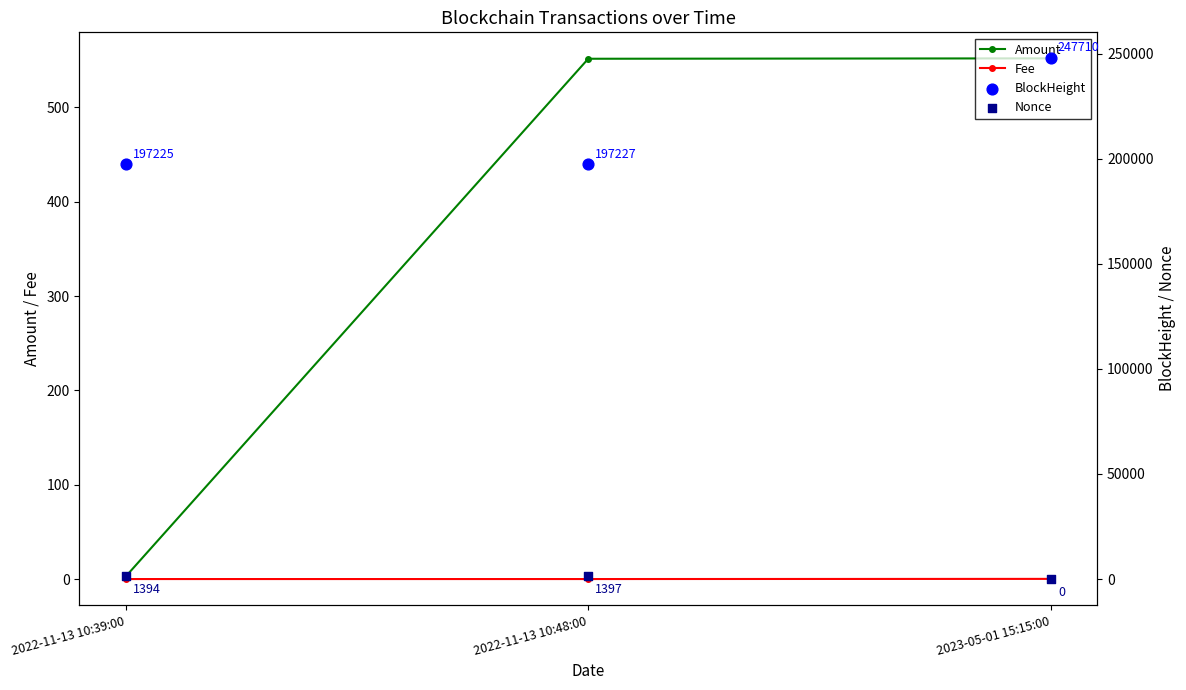

Which series reaches the minimum Y coordinate?

Nonce